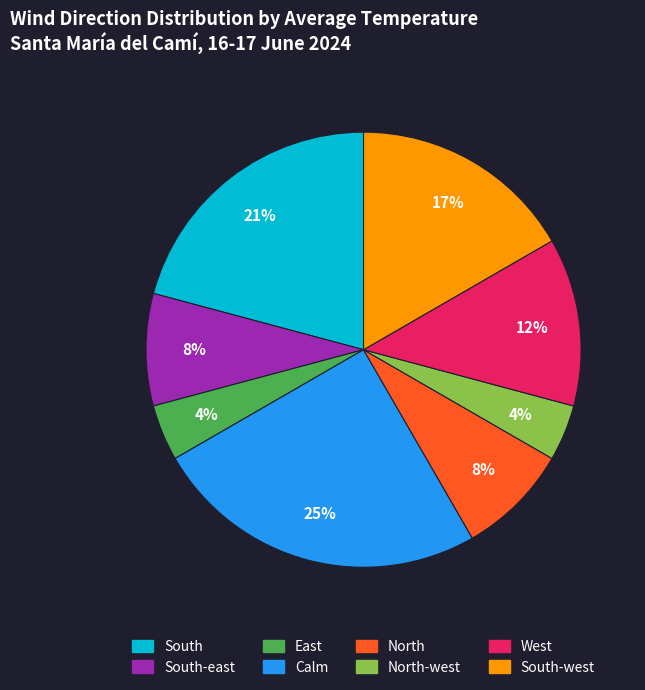

To the nearest percent, what is the average slice percentage?

12%